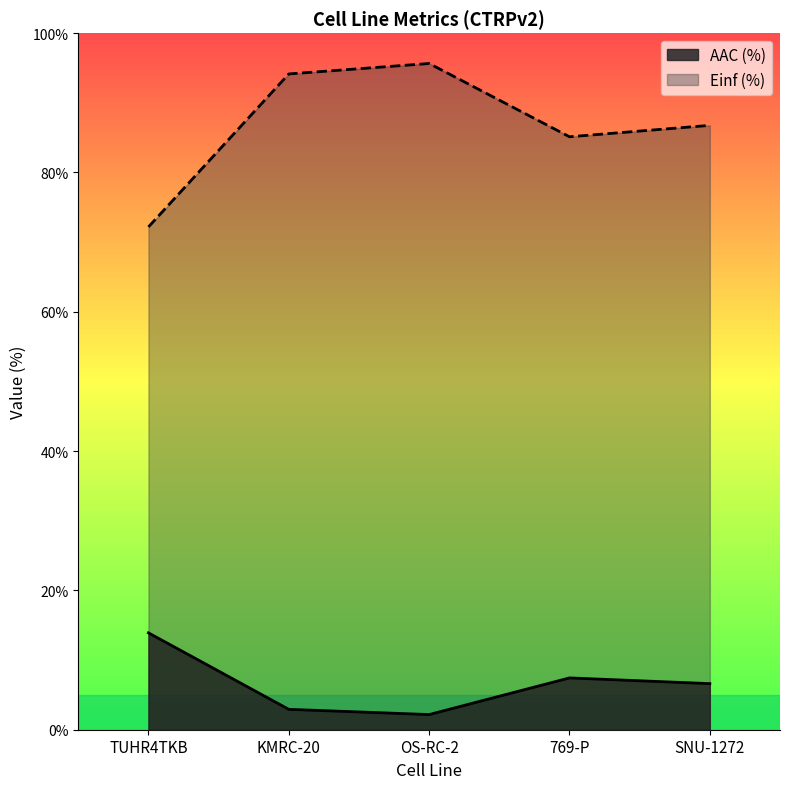

Reading left to right, list all the values displayed in this chart.

AAC (%): TUHR4TKB=13.9	KMRC-20=2.9	OS-RC-2=2.2	769-P=7.4	SNU-1272=6.6
Einf (%): TUHR4TKB=72.2	KMRC-20=94.1	OS-RC-2=95.6	769-P=85.1	SNU-1272=86.8